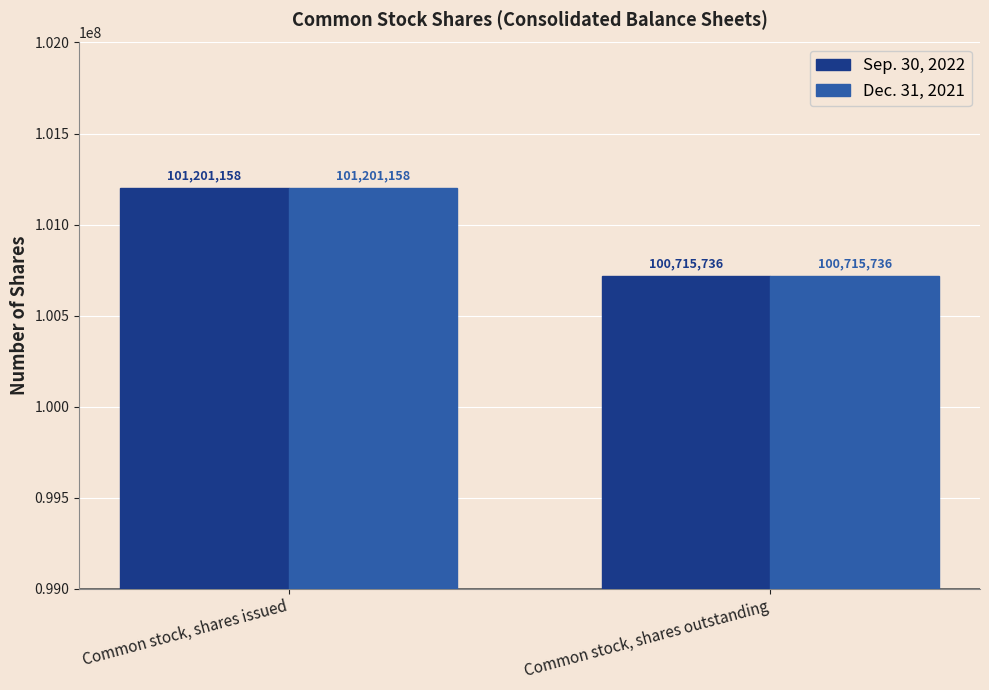

What is the total value across all series at Common stock, shares outstanding?

201431472